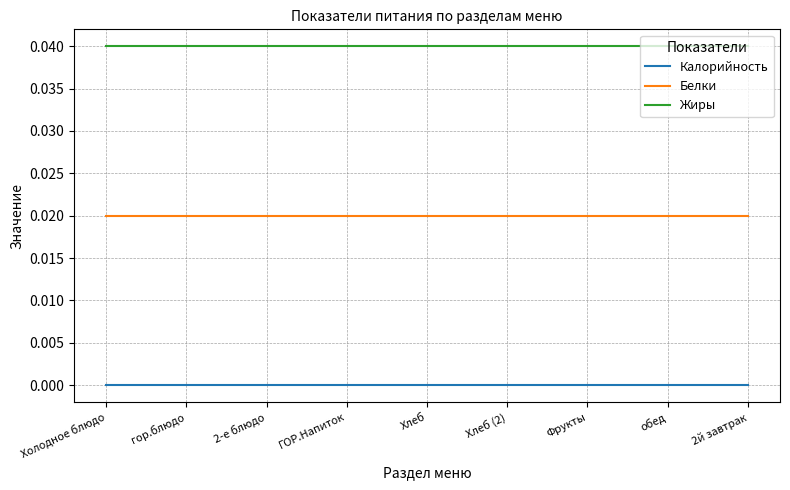

Which has a higher value, 2й завтрак or 2-е блюдо?

2й завтрак